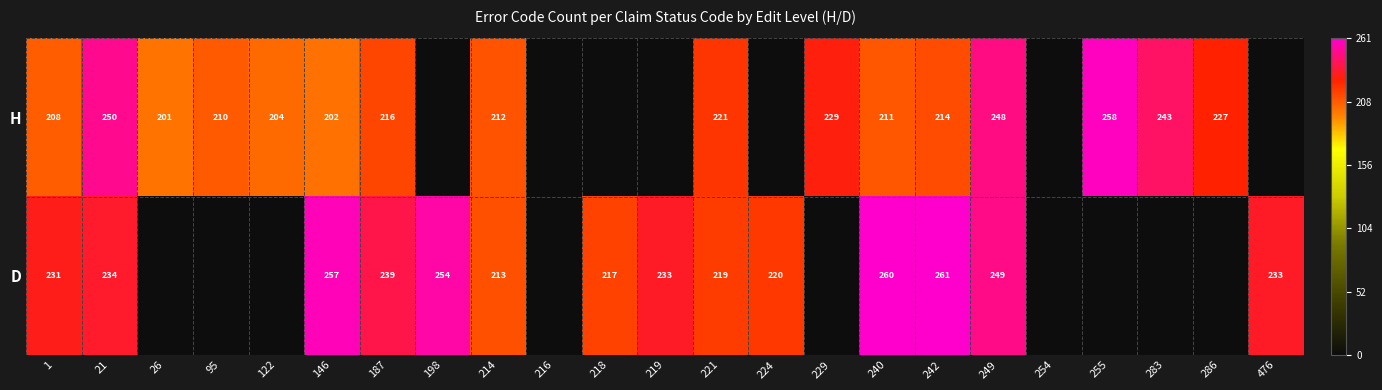

Is the value of H at 1 greater than the value of D at 198?

No